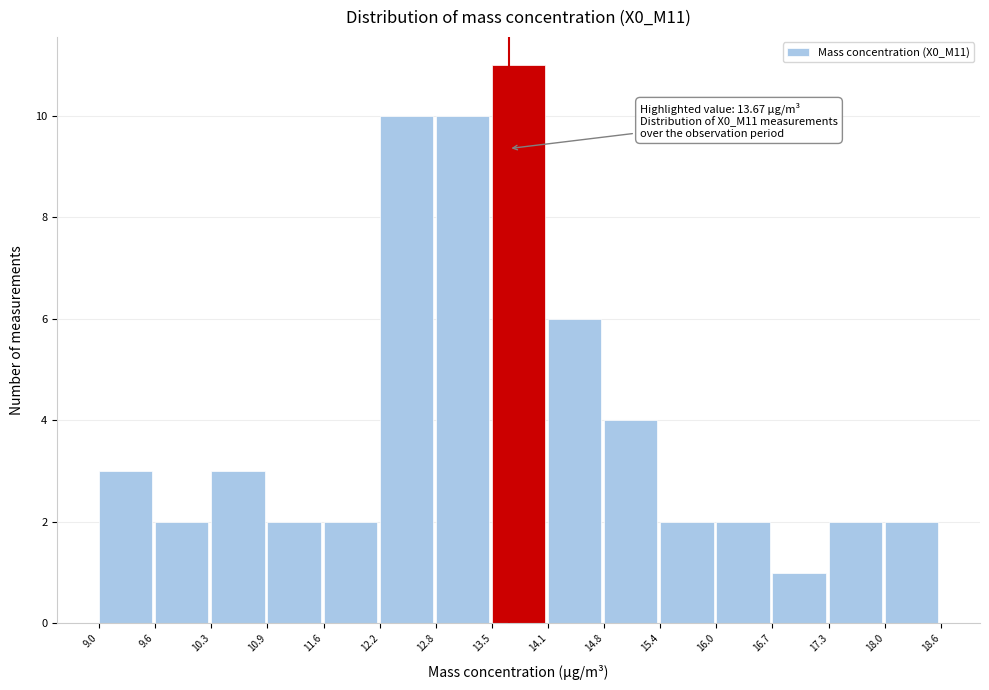

Over which range of the x-axis is the bar tallest?

13.5 to 14.1